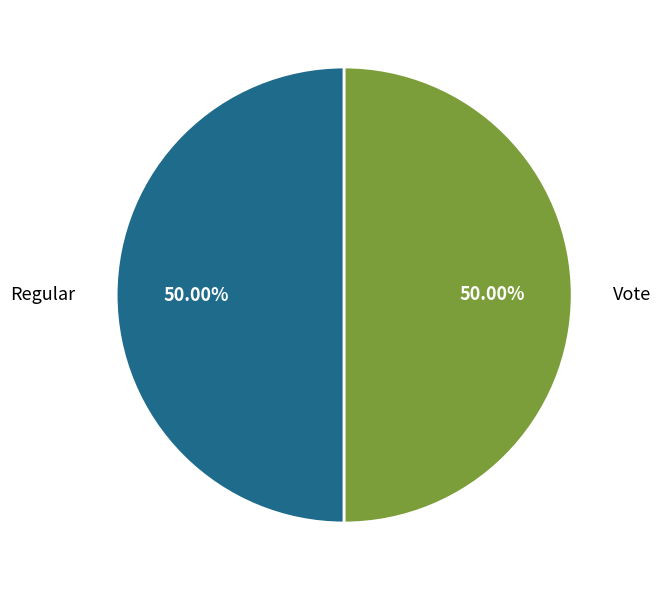

What is the ratio of the value at Vote to the value at Regular?

1.0